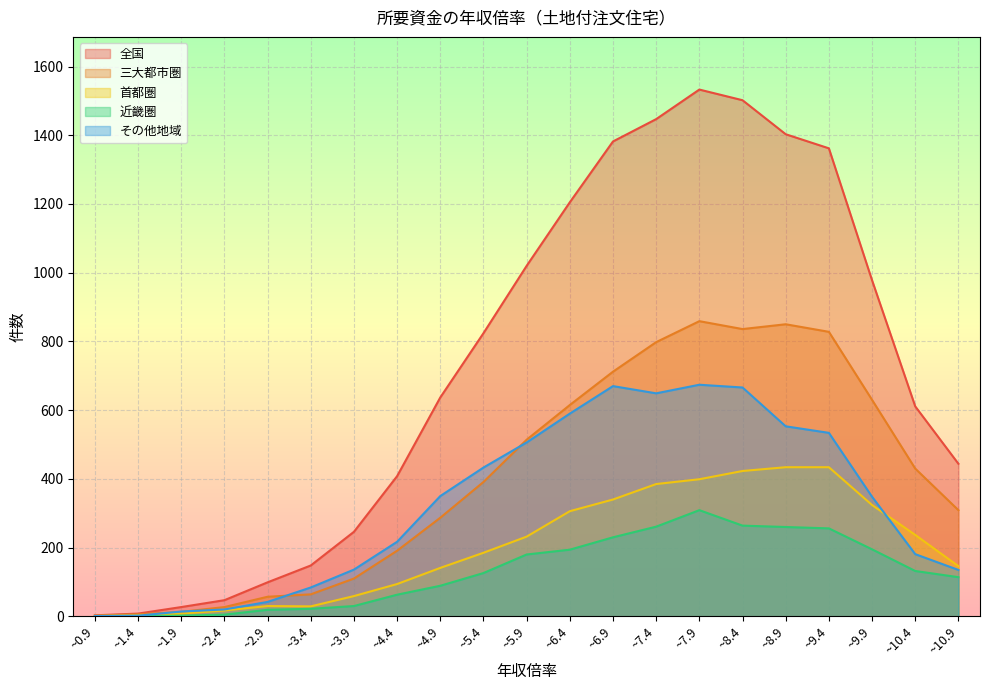

At which label does 首都圏 reach its minimum?

~0.9